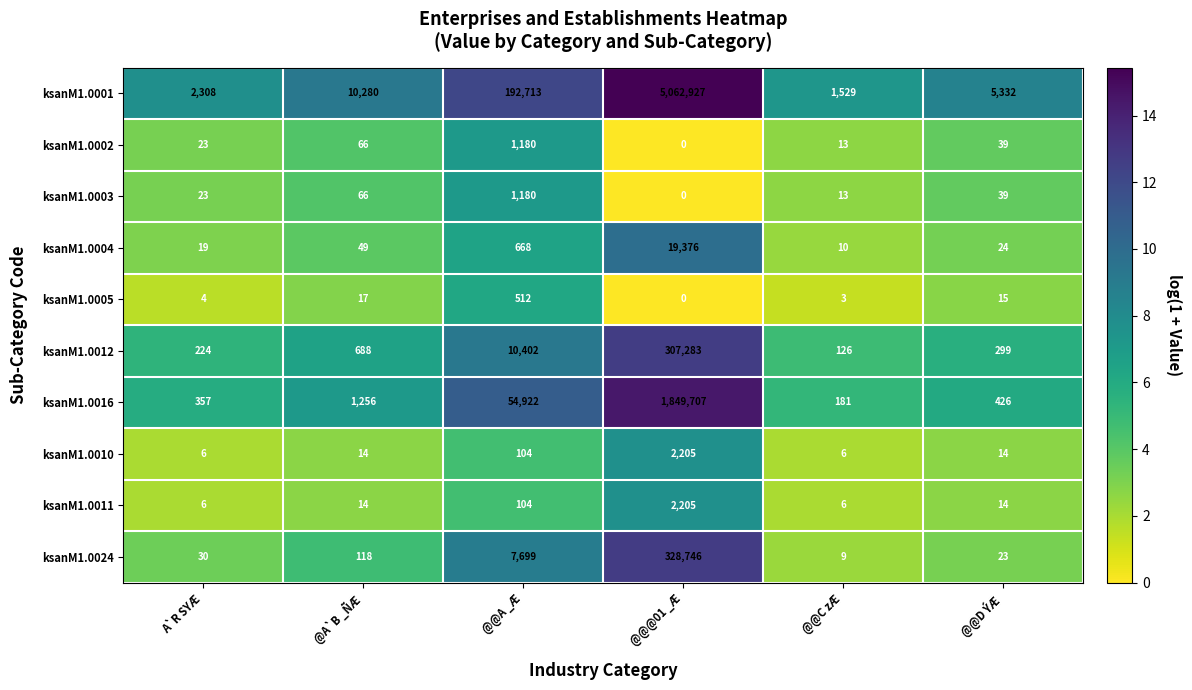

Where does the ksanM1.0002 series first go above 39?

@A`B _ÑÆ